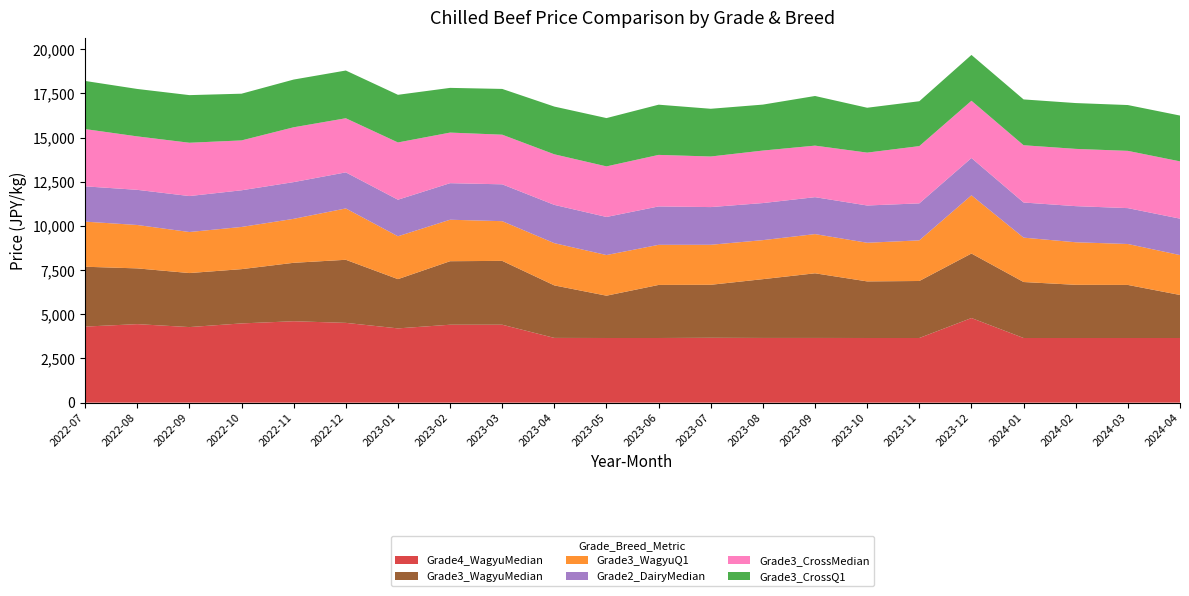

Reading left to right, what are all the values shown in this chart?

Grade4_WagyuMedian: 4304	4442	4276	4483	4606	4514	4202	4409	4409	3663	3658	3658	3670	3661	3661	3658	3658	4788	3658	3658	3658	3658
Grade3_WagyuMedian: 3385	3154	3056	3070	3306	3569	2786	3593	3612	2970	2394	3002	2998	3326	3657	3202	3225	3649	3167	3008	3002	2434
Grade3_WagyuQ1: 2552	2455	2322	2387	2487	2905	2425	2347	2246	2390	2299	2269	2264	2208	2218	2186	2299	3294	2511	2408	2316	2257
Grade2_DairyMedian: 1996	1989	2034	2074	2078	2040	2068	2068	2085	2165	2154	2172	2132	2097	2089	2108	2092	2109	1987	2043	2029	2061
Grade3_CrossMedian: 3240	3024	3016	2822	3102	3062	3240	2862	2808	2862	2862	2916	2862	2970	2916	2992	3240	3240	3240	3240	3240	3240
Grade3_CrossQ1: 2723	2683	2694	2643	2700	2700	2695	2529	2589	2700	2732	2840	2700	2600	2808	2538	2538	2592	2592	2592	2592	2592